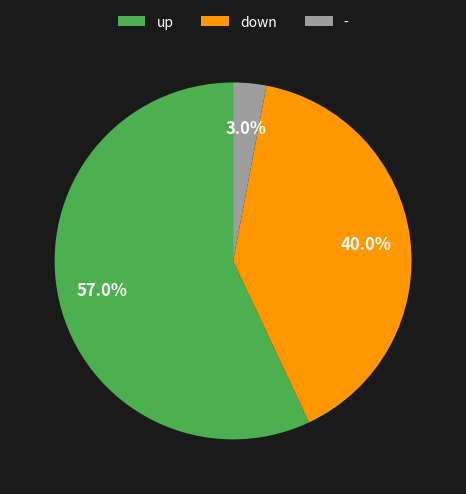

Does any single category account for the majority?

Yes